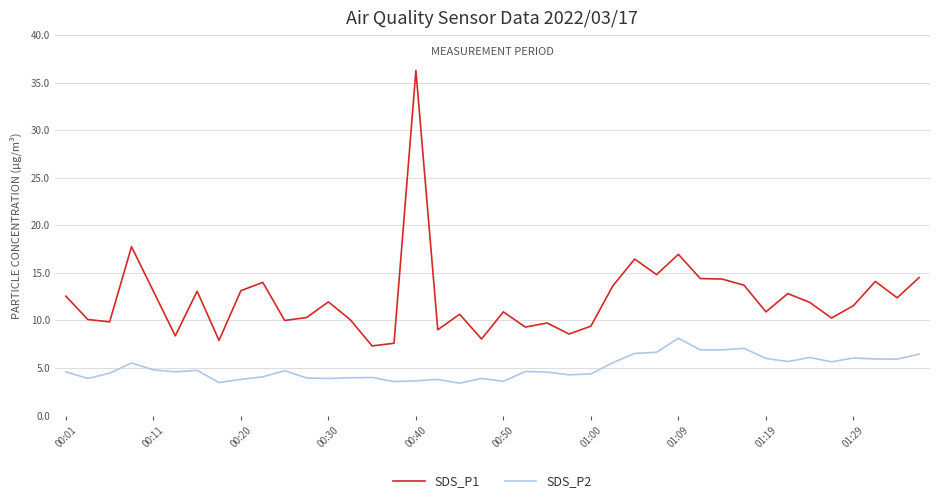

What is the difference between the second highest and minimum values in the SDS_P1 series?

10.4